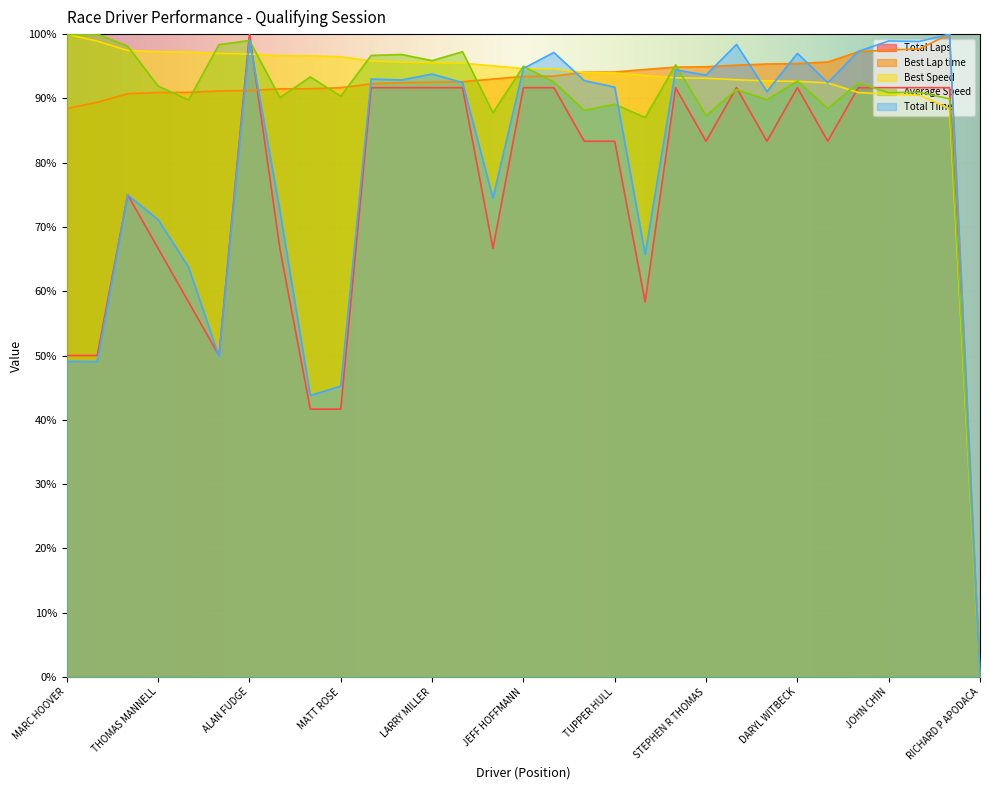

The value of Average Speed at JEFF ANNISON is 28.8. True or false?

False